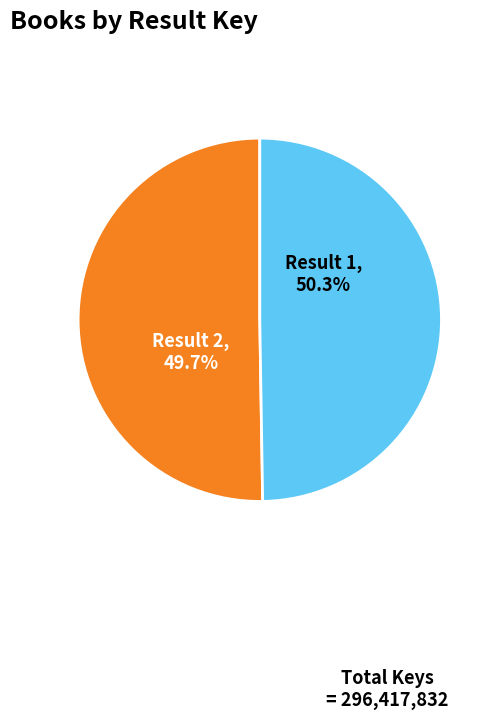

To the nearest percent, what is the difference between the 1 and 2 slice percentages?

1%